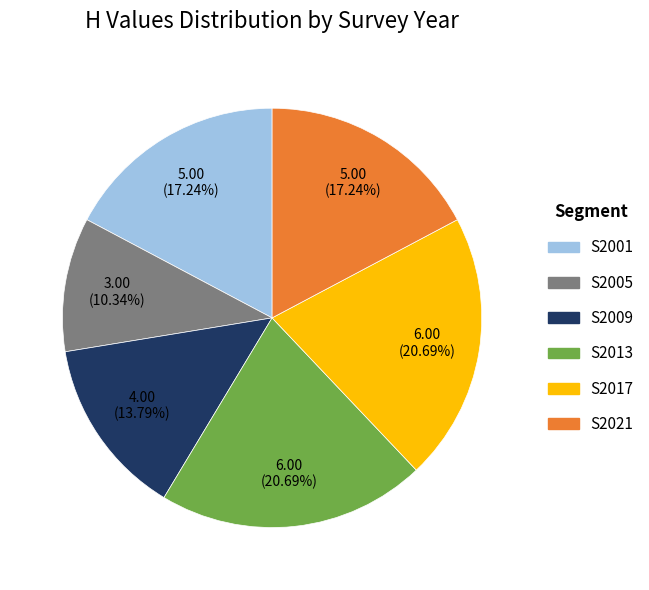

Approximately how many times larger is the value at S2001 compared to S2017?

0.8